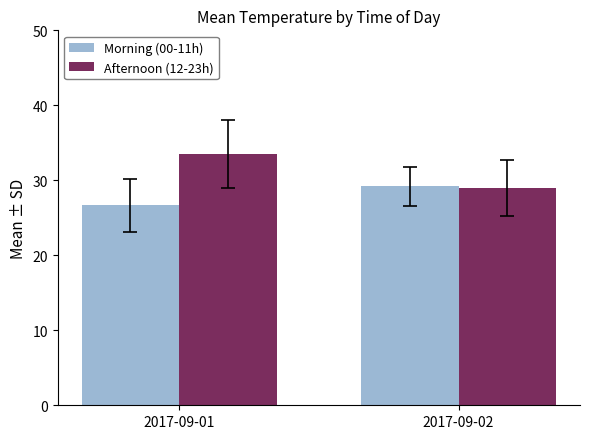

What is the smallest value displayed?

26.6